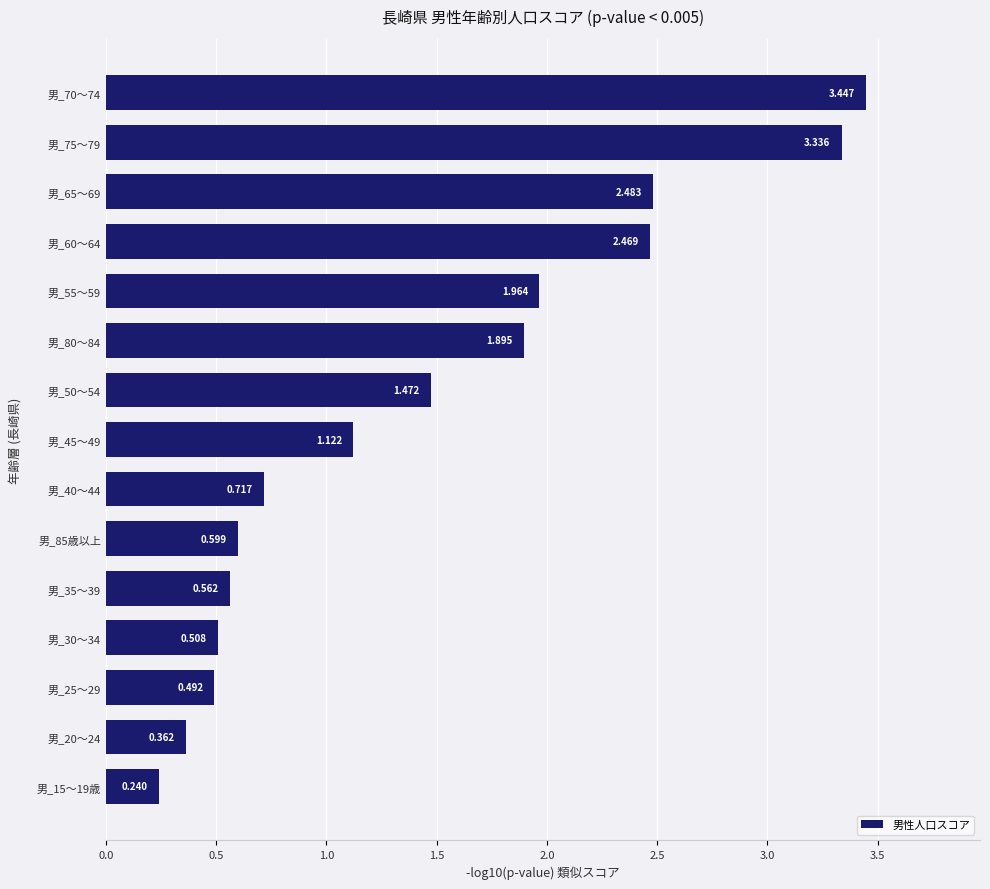

Rank the categories by value from lowest to highest.

男_15～19歳, 男_20～24, 男_25～29, 男_30～34, 男_35～39, 男_85歳以上, 男_40～44, 男_45～49, 男_50～54, 男_80～84, 男_55～59, 男_60～64, 男_65～69, 男_75～79, 男_70～74